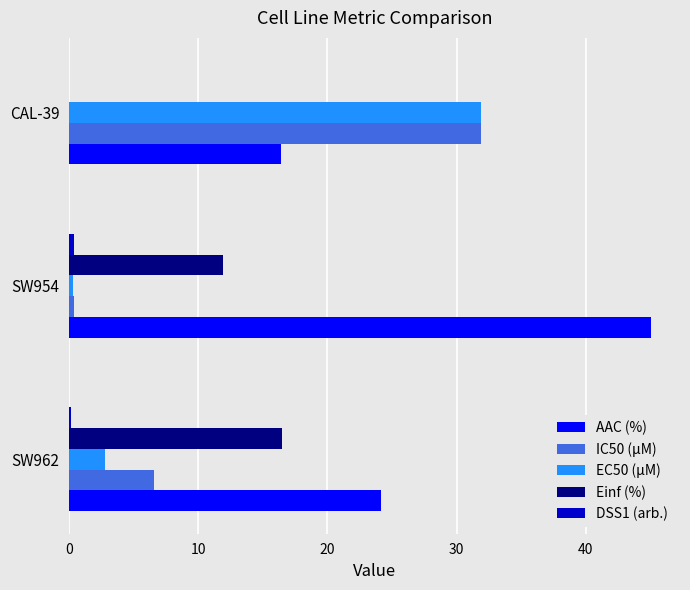

Where is Einf (%) nearest to the value 8?

SW954